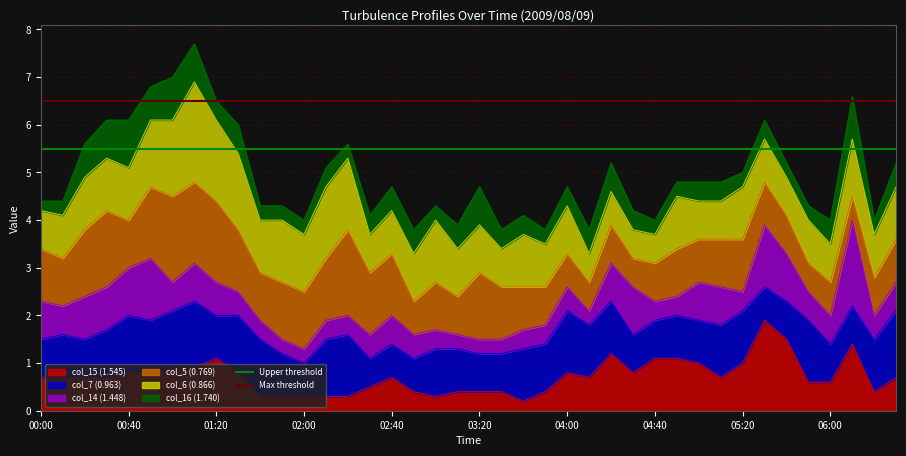

Is it true that col_15 (1.545) equals 0.8 at 04:00?

True